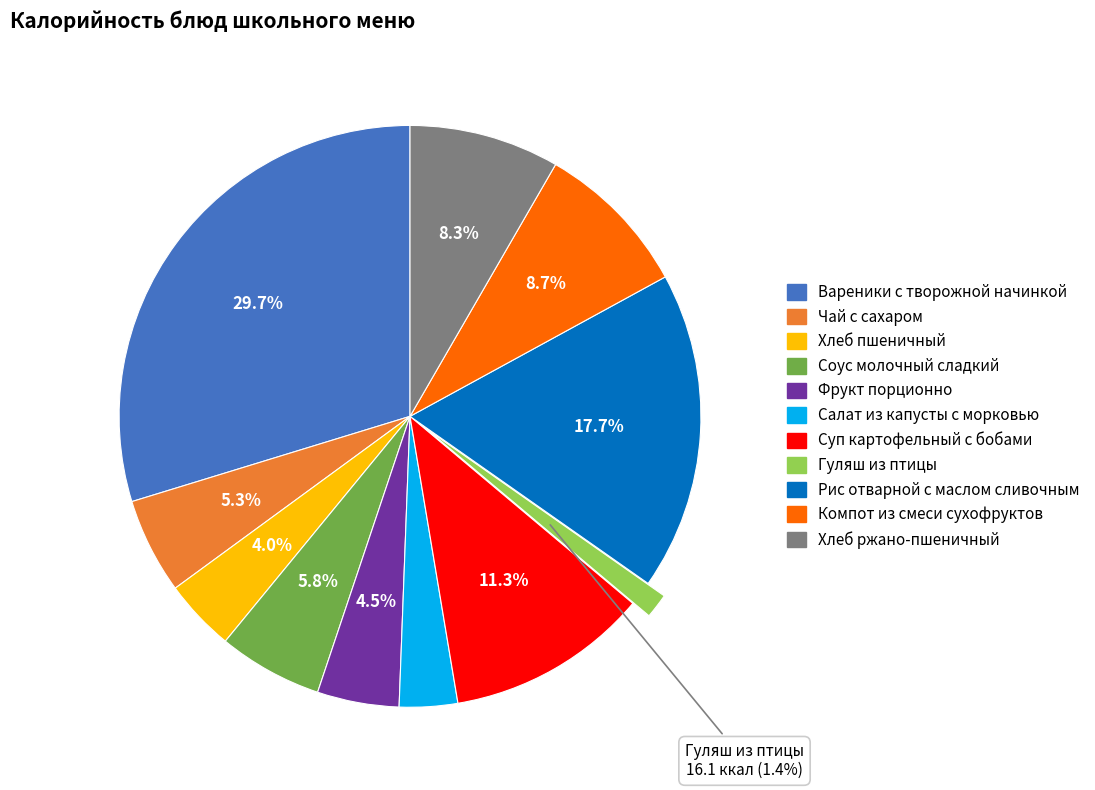

Which slice is the smallest?

Гуляш из птицы